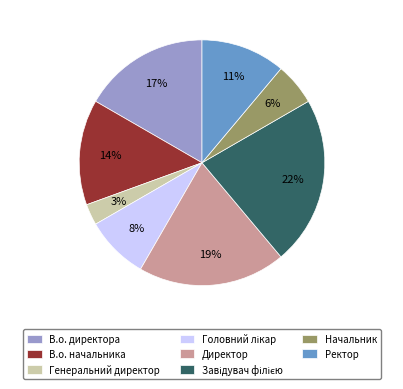

True or false: В.о. начальника accounts for 14% of the total.

True